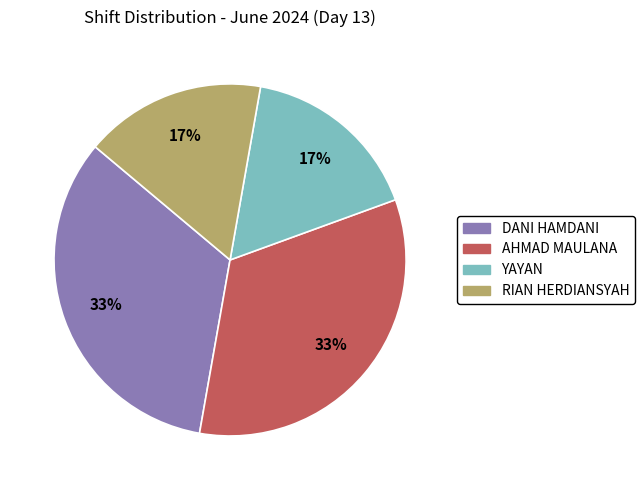

True or false: AHMAD MAULANA accounts for 26% of the total.

False